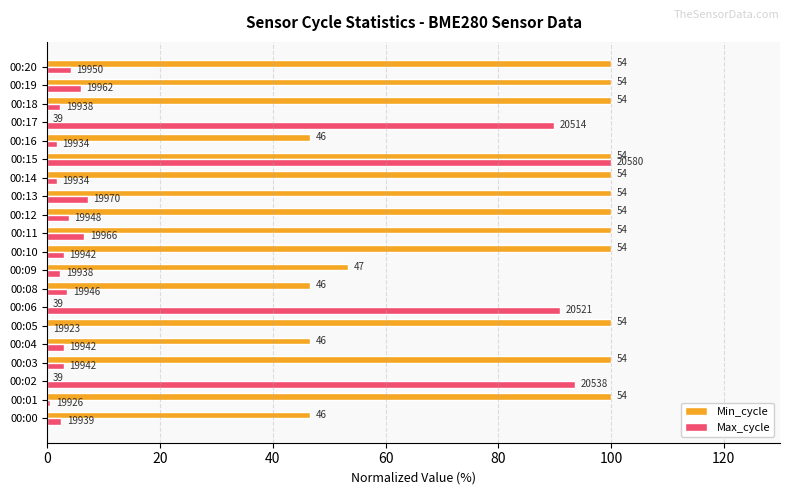

What are all the series names shown in the legend?

Min_cycle, Max_cycle